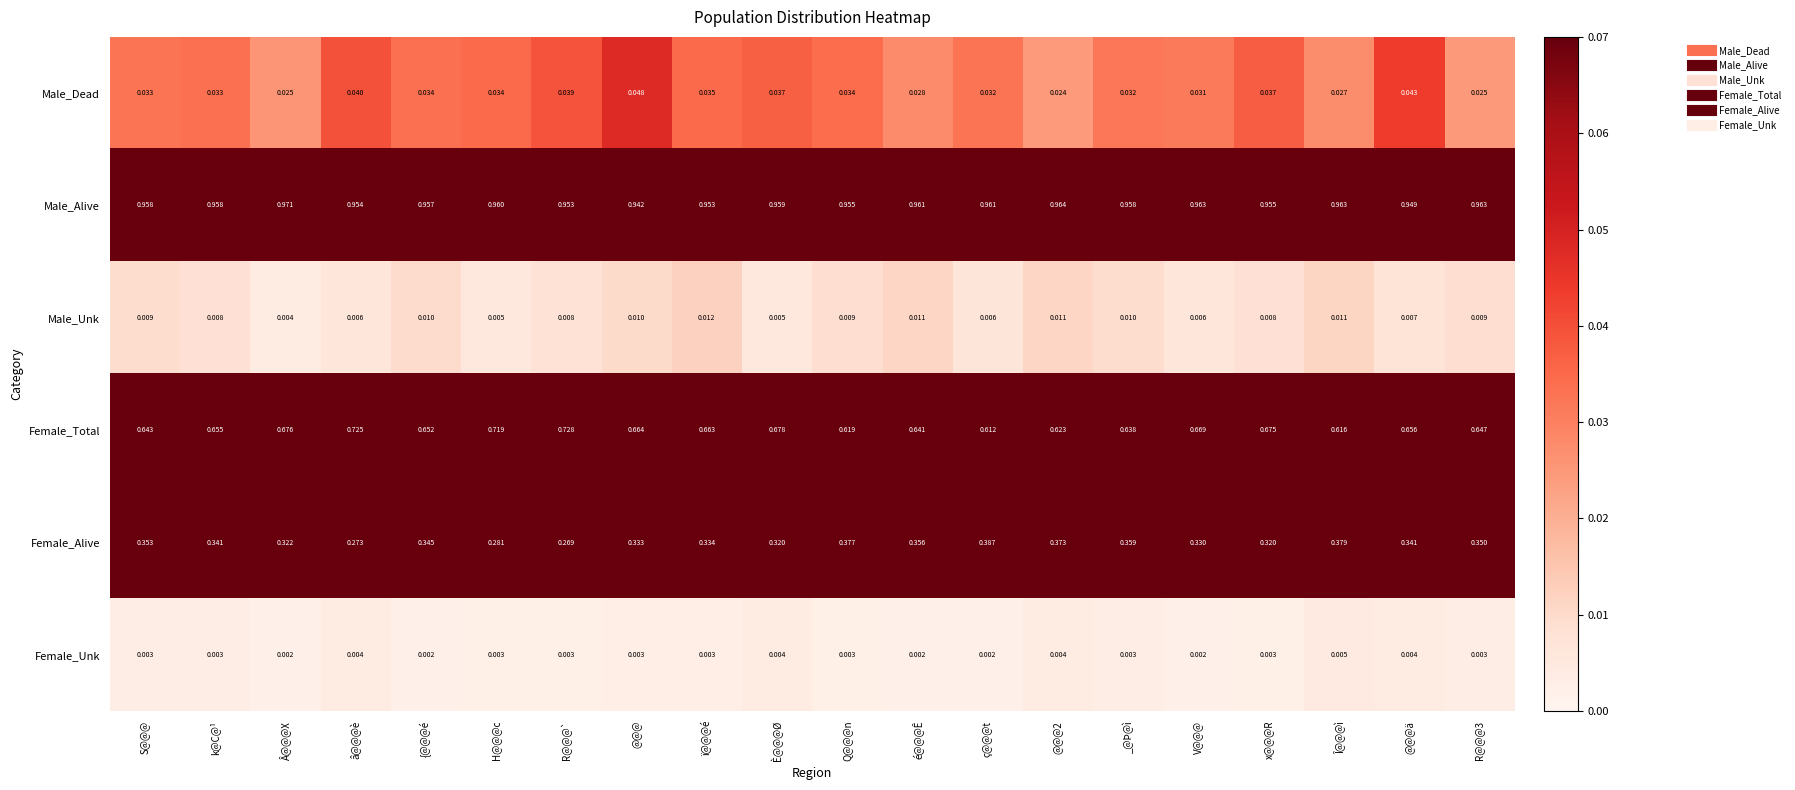

Where is Male_Unk nearest to the value 0?

Â@@@X